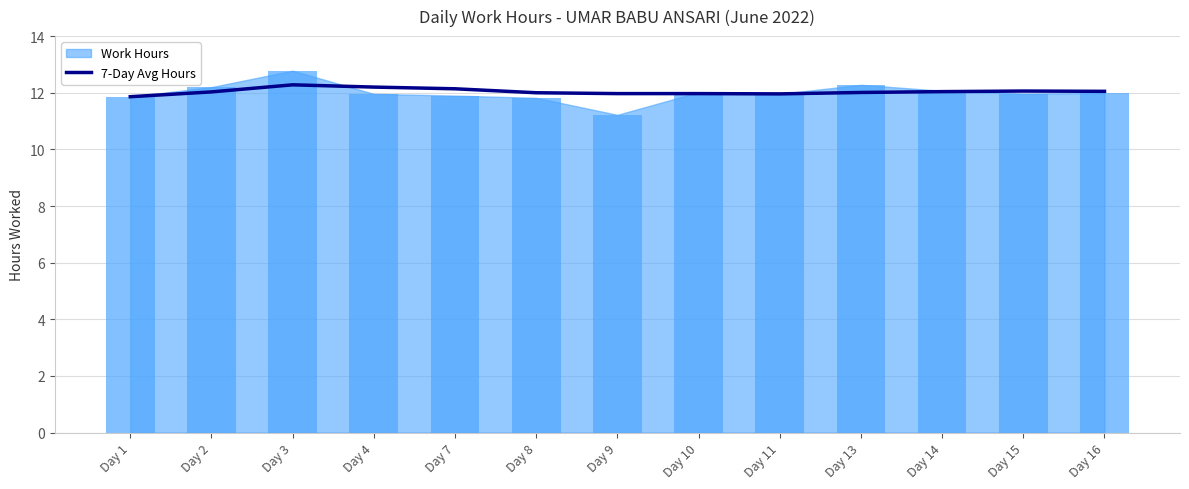

Reading left to right, list all the values displayed in this chart.

7-Day Avg Hours: Day 1=11.9	Day 2=12.0	Day 3=12.3	Day 4=12.2	Day 7=12.1	Day 8=12.0	Day 9=12.0	Day 10=12.0	Day 11=12.0	Day 13=12.0	Day 14=12.0	Day 15=12.1	Day 16=12.1
Work Hours: Day 1=11.9	Day 2=12.2	Day 3=12.8	Day 4=12.0	Day 7=11.9	Day 8=11.8	Day 9=11.2	Day 10=12.0	Day 11=12.0	Day 13=12.3	Day 14=12.1	Day 15=12.0	Day 16=12.0